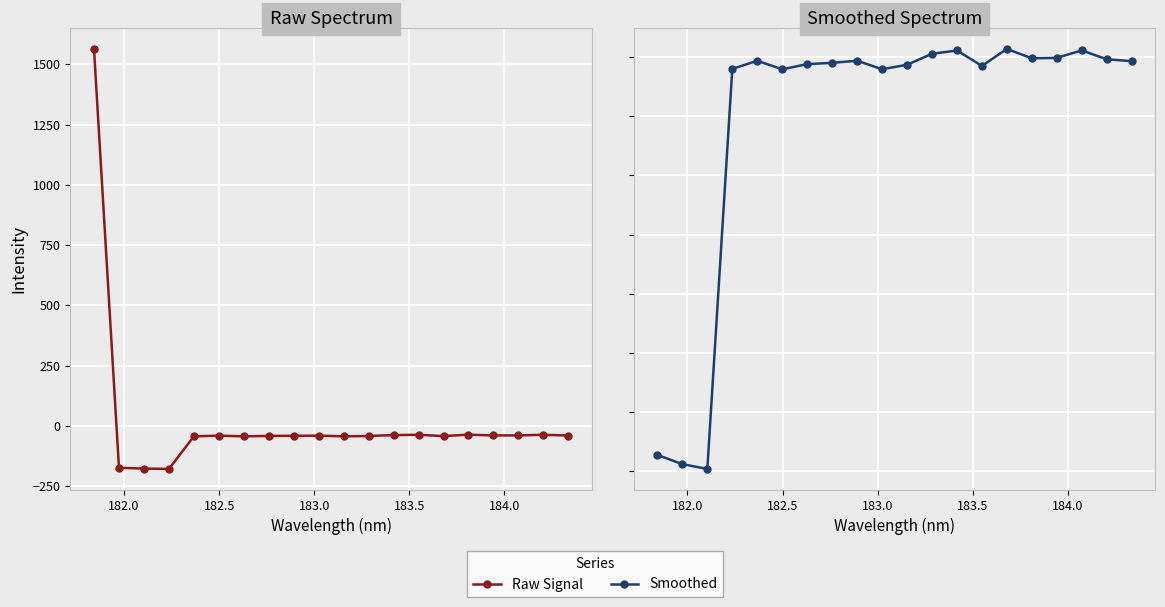

What is the label of the 19th point from the right?

182.0